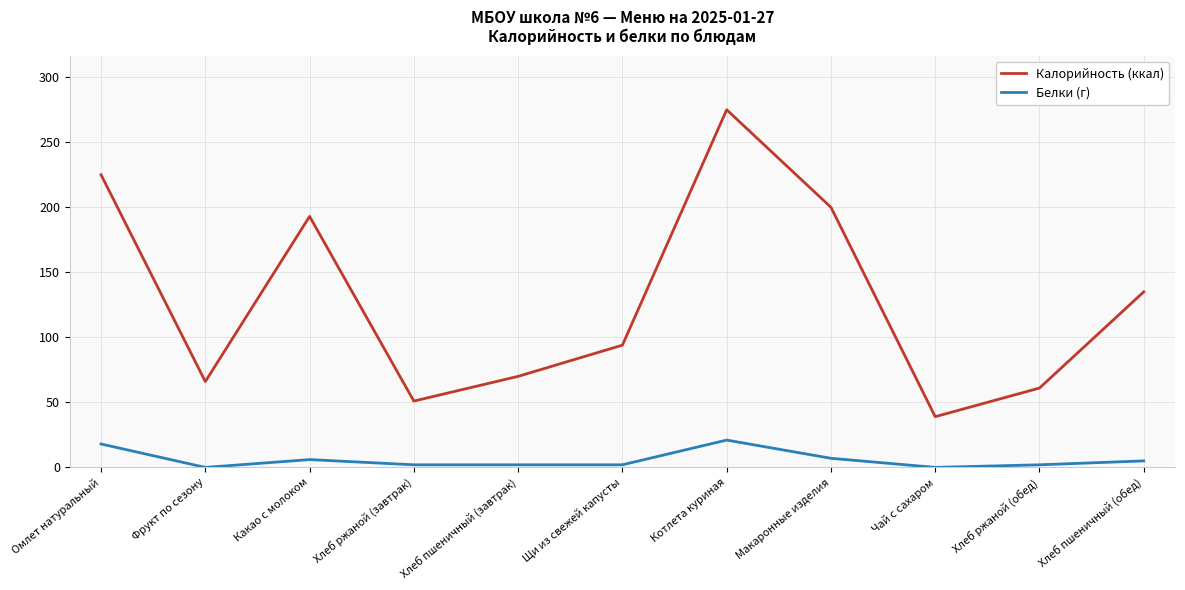

Rank the series by their average value, from lowest to highest.

Белки (г), Калорийность (ккал)